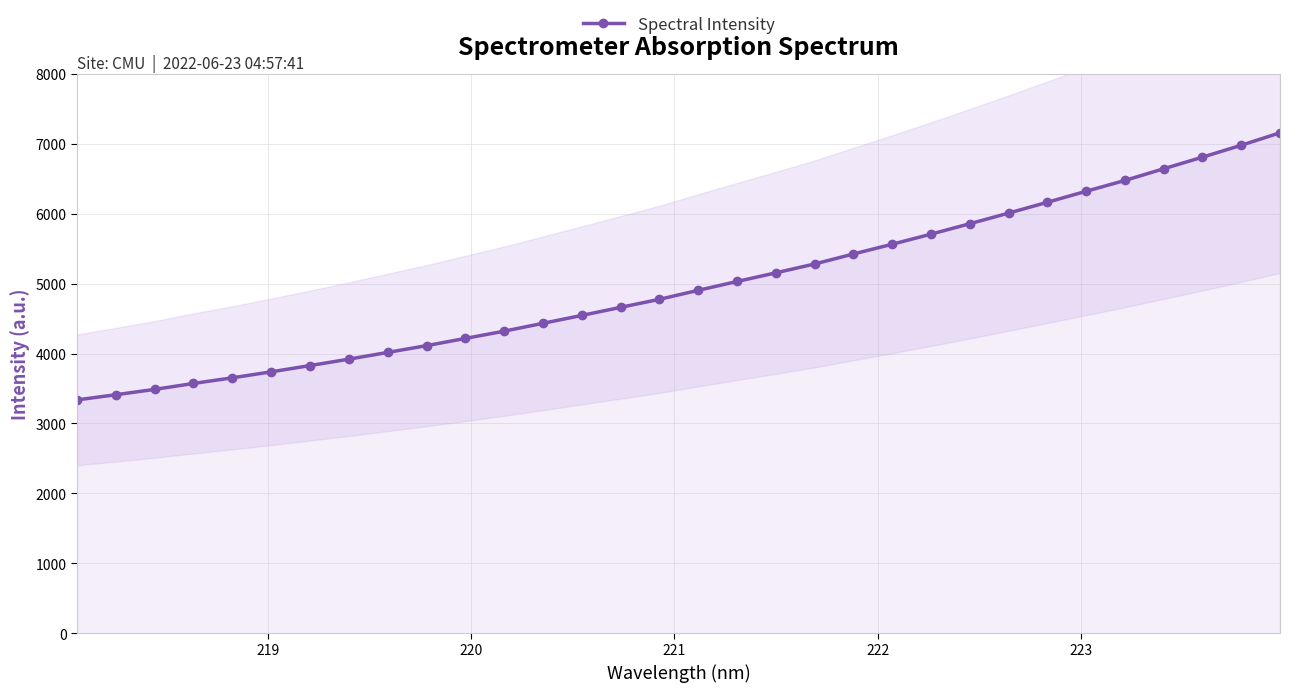

What is the value of the Spectral Intensity point at the 3rd from the left?

3487.6